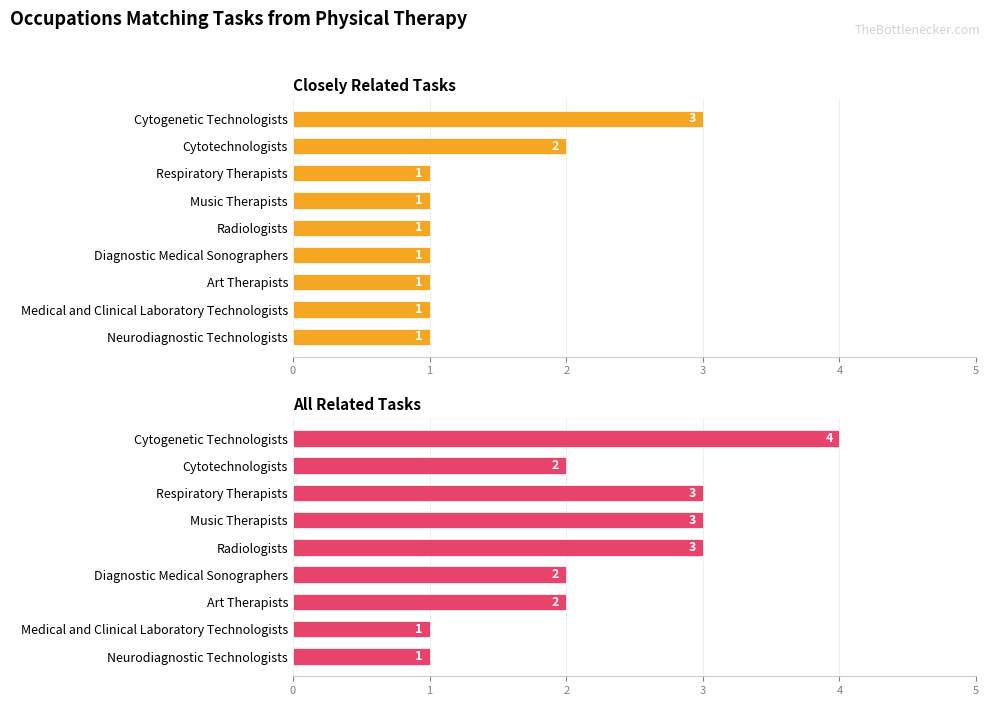

Are the bars horizontal?

Yes